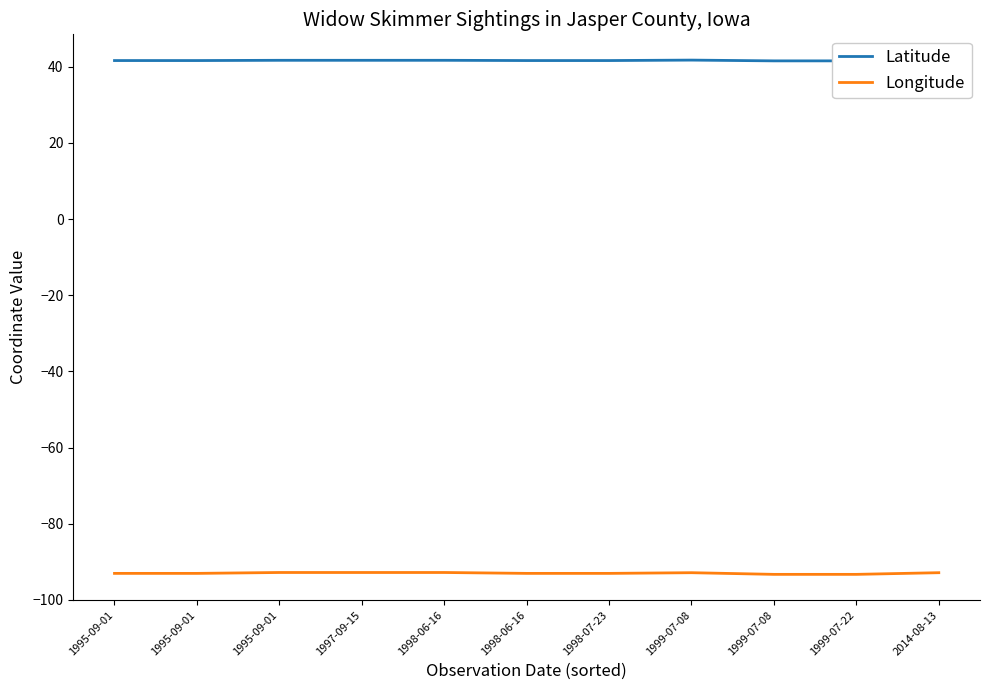

Rank the series by their average value, from lowest to highest.

Longitude, Latitude